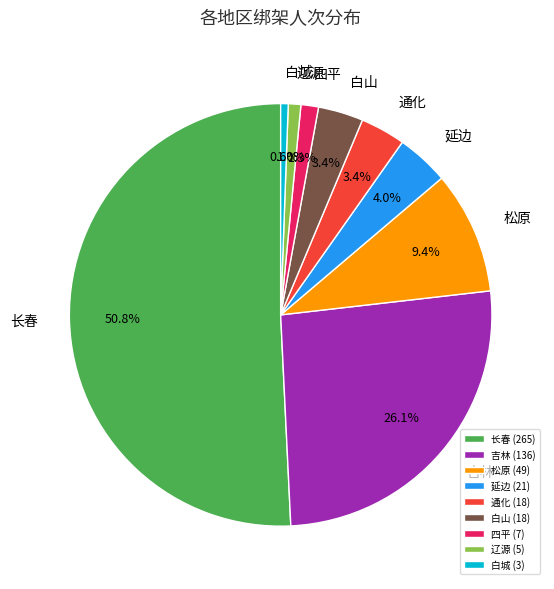

Between 松原 and 辽源, which is larger?

松原